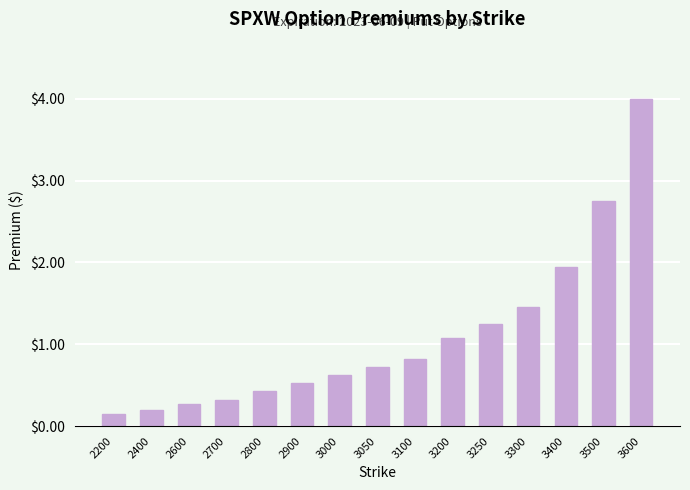

Rank the categories by value from lowest to highest.

2200, 2400, 2600, 2700, 2800, 2900, 3000, 3050, 3100, 3200, 3250, 3300, 3400, 3500, 3600